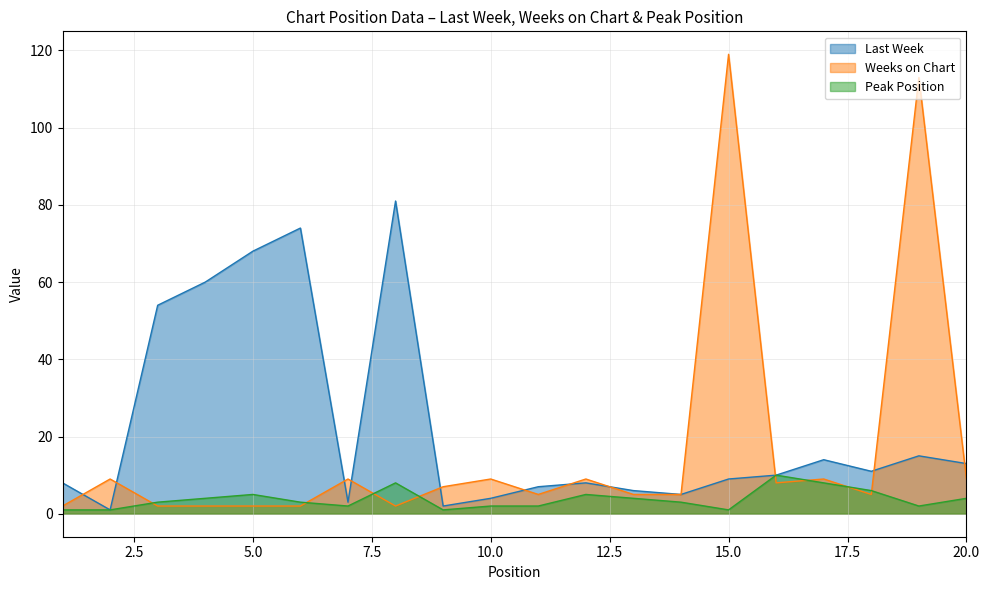

Rank the series by their average value, from lowest to highest.

Peak Position, Weeks on Chart, Last Week